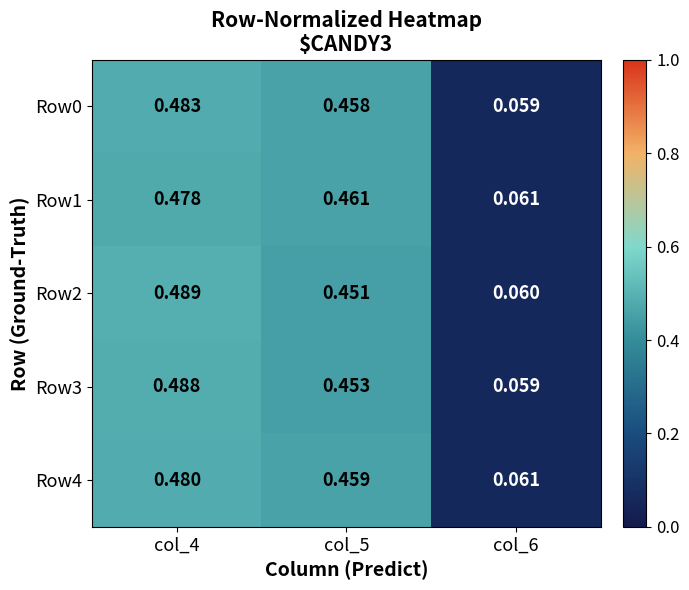

Is the value of Row4 at col_6 greater than the value of Row1 at col_4?

No